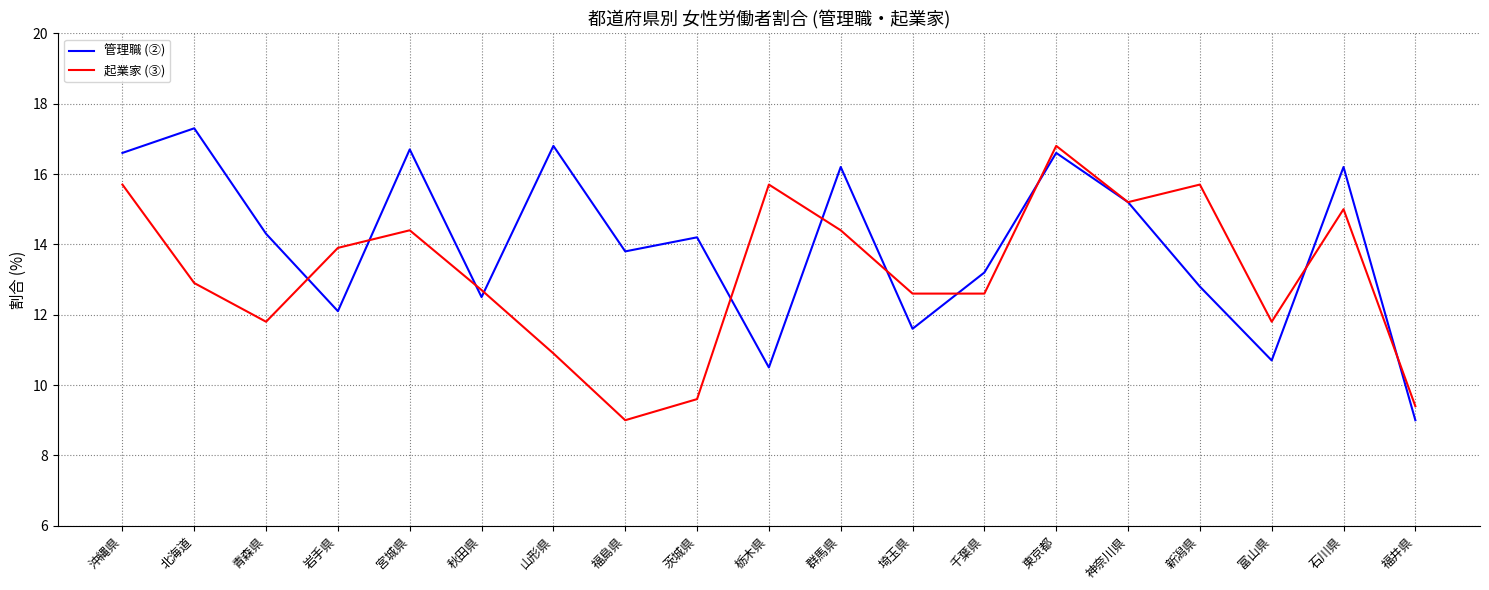

Which series has the largest range (max minus min)?

管理職 (②)